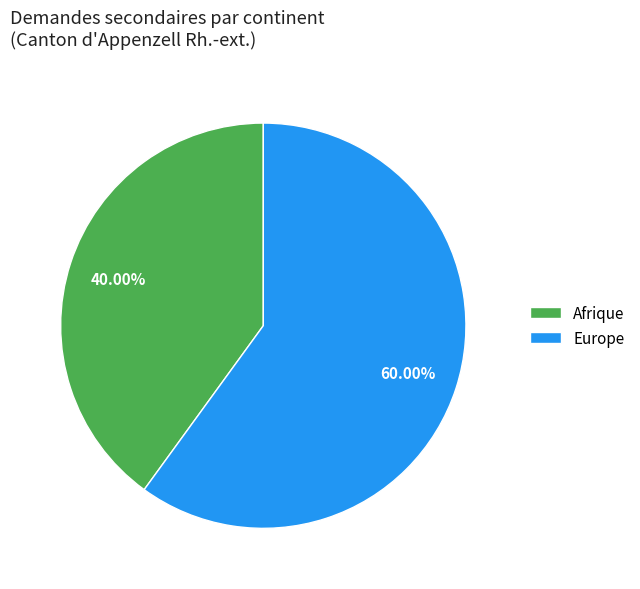

To the nearest percent, what portion does Afrique represent?

40%